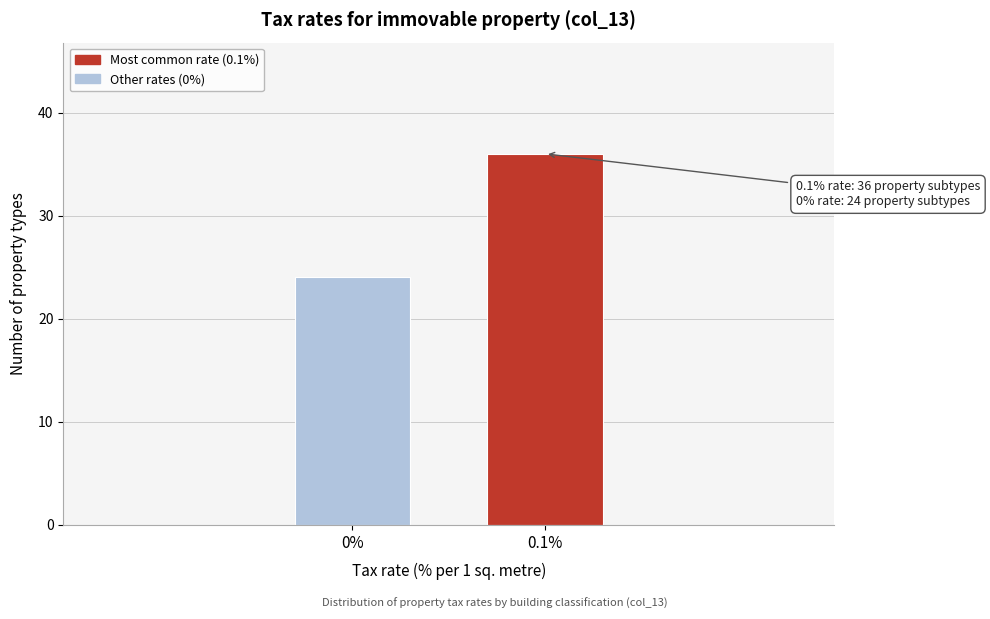

Reading left to right, what are all the values shown in this chart?

24	36